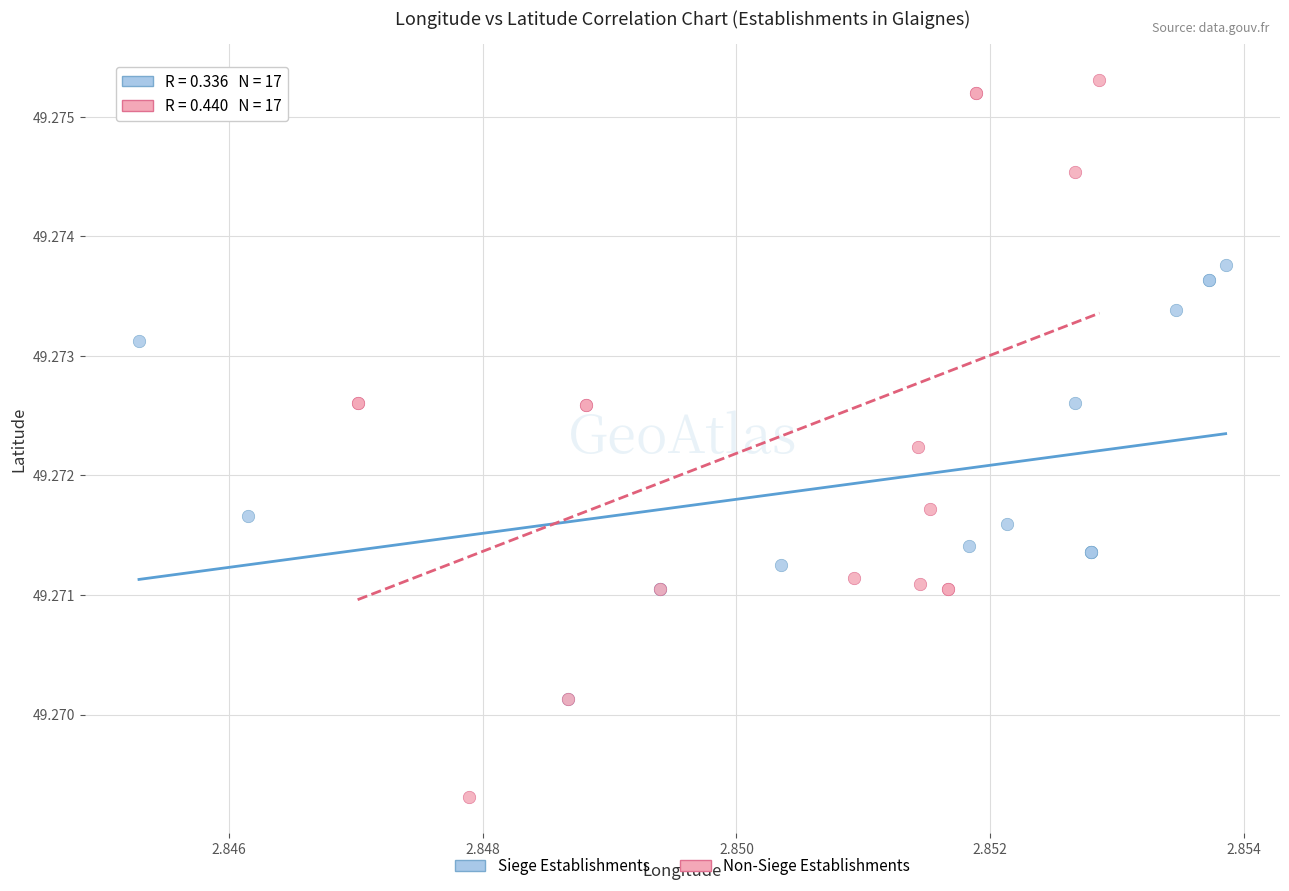

Which series contains the highest Y value?

Non-Siege Establishments